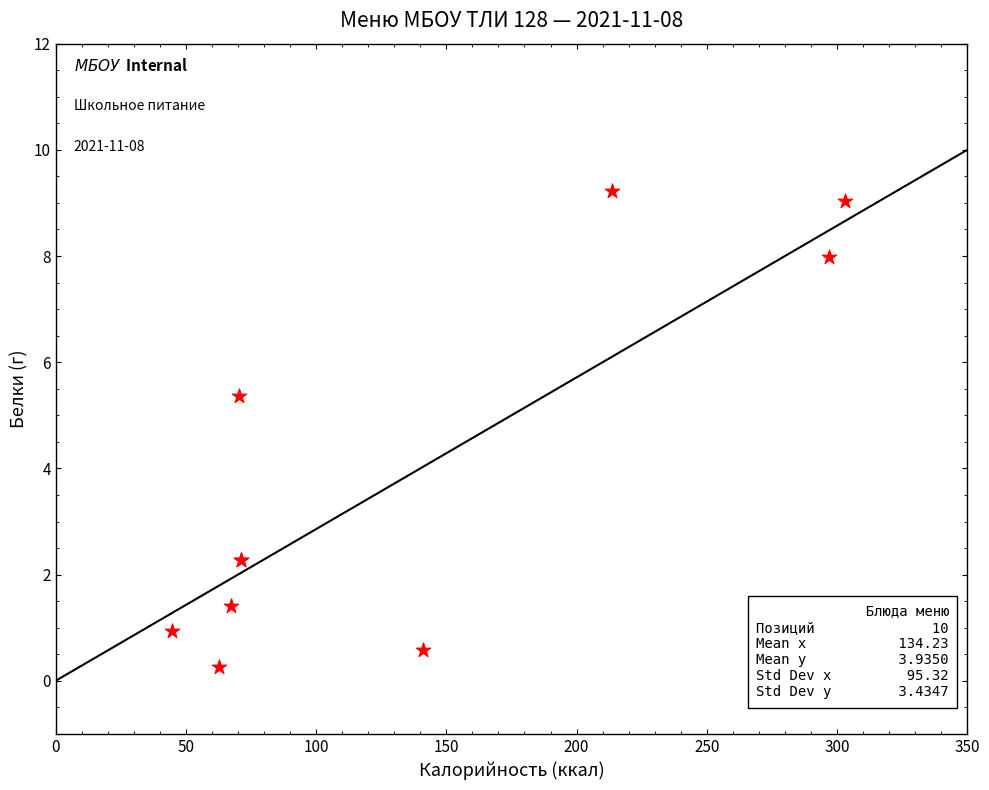

What Y value in the scatter plot is closest to 4?

5.4